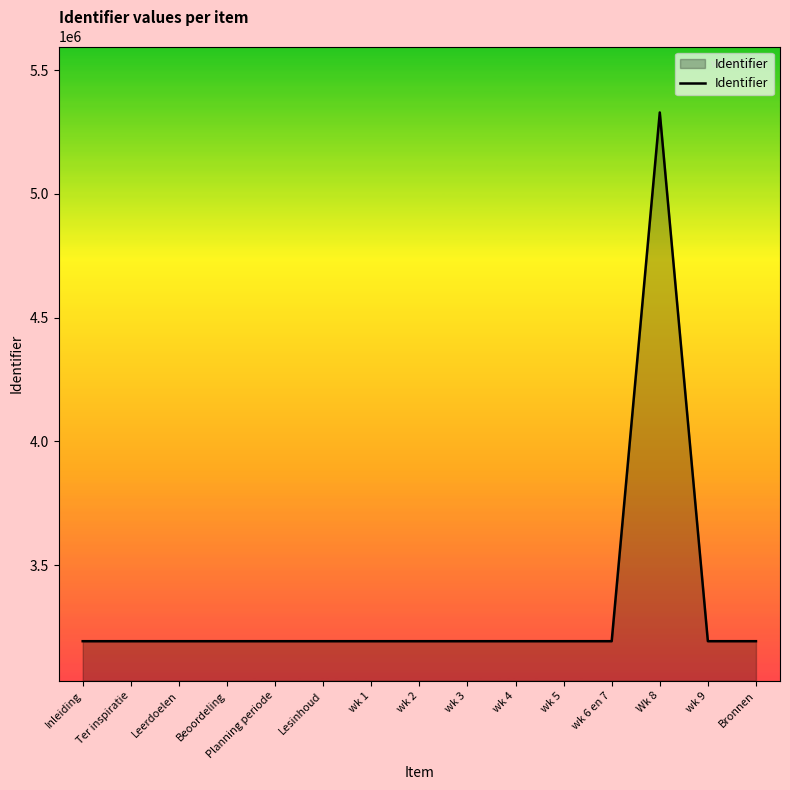

What is the change in value from wk 5 to Bronnen?

+15